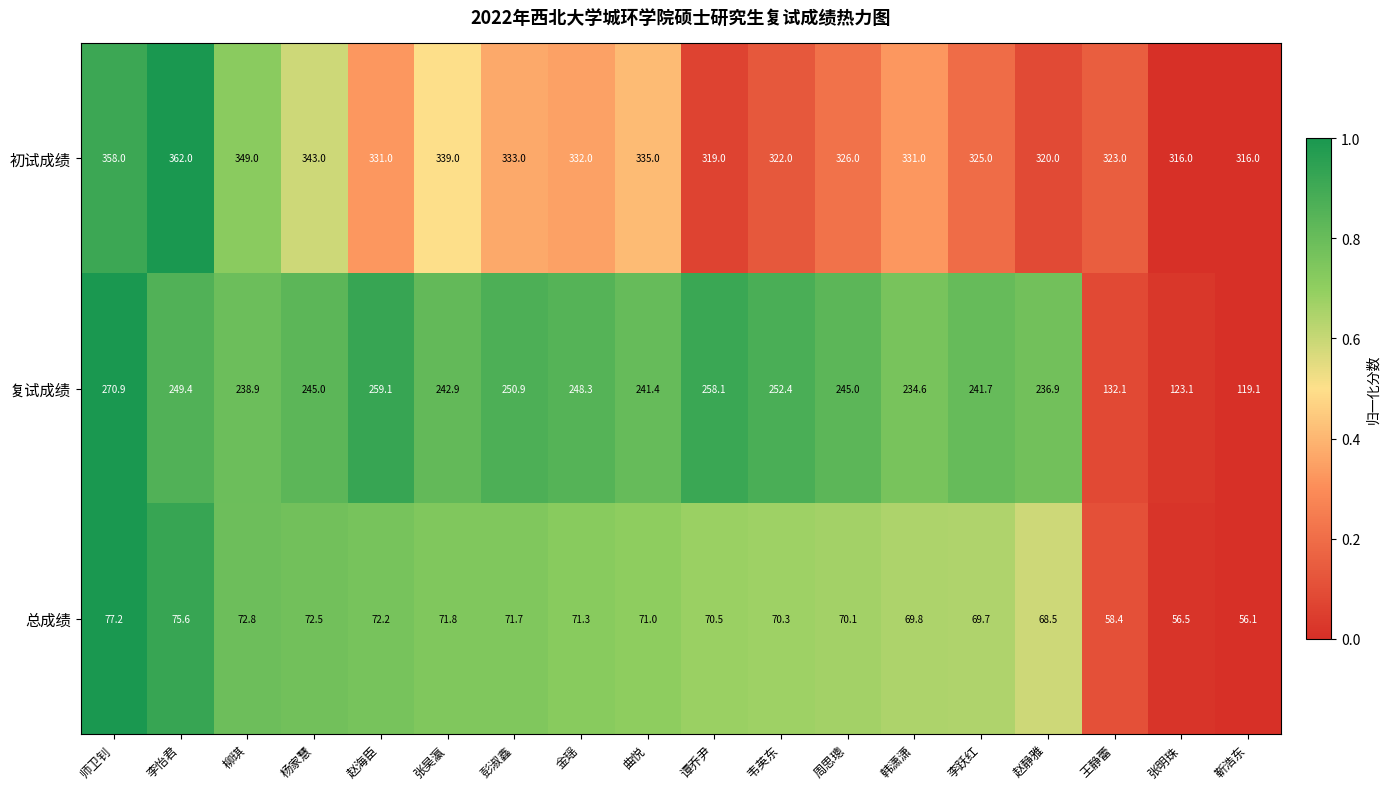

List the series in order of their peak value, lowest first.

总成绩, 复试成绩, 初试成绩